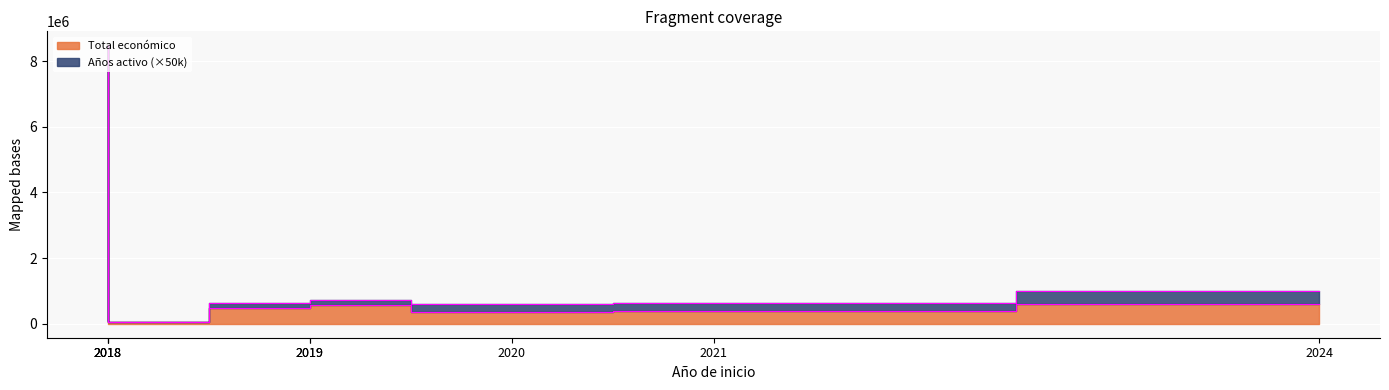

What is the value of the 7th point from the left?

385549